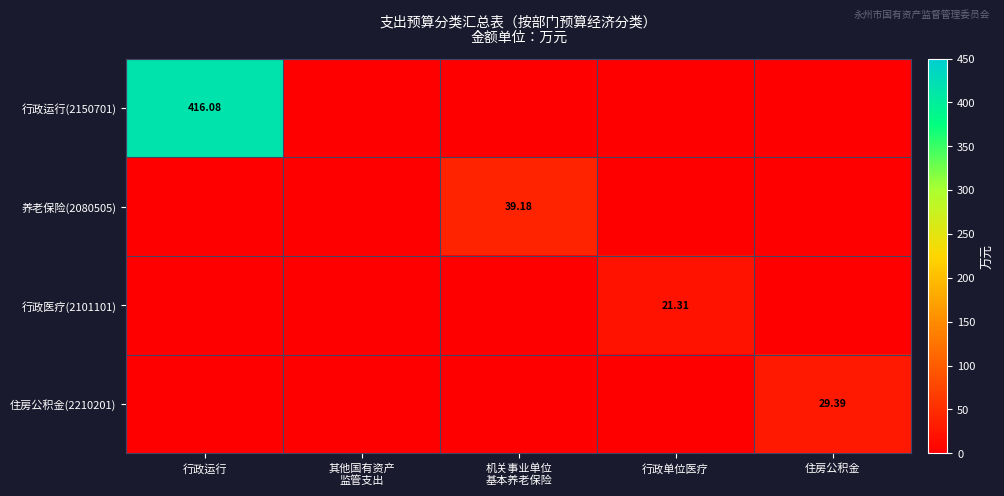

Which series has the largest total across all categories?

行政运行(2150701)